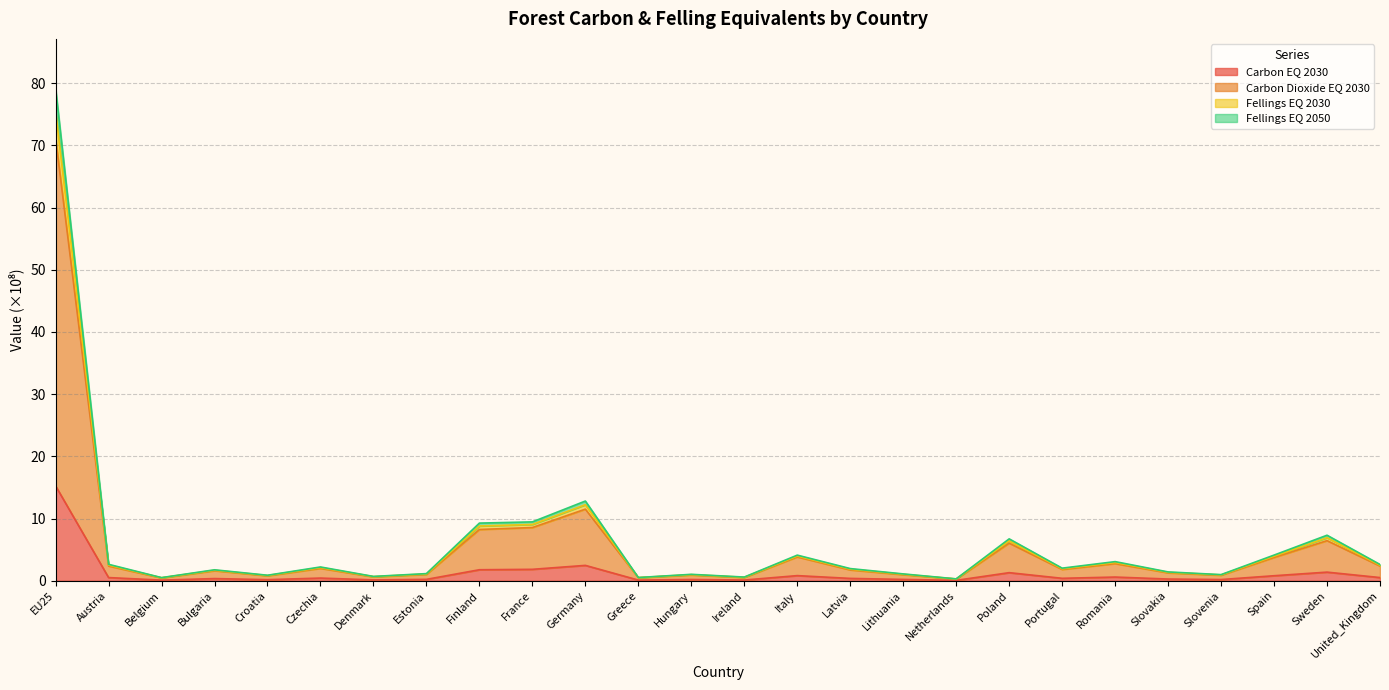

Which category has the highest value in the Carbon EQ 2030 series?

EU25